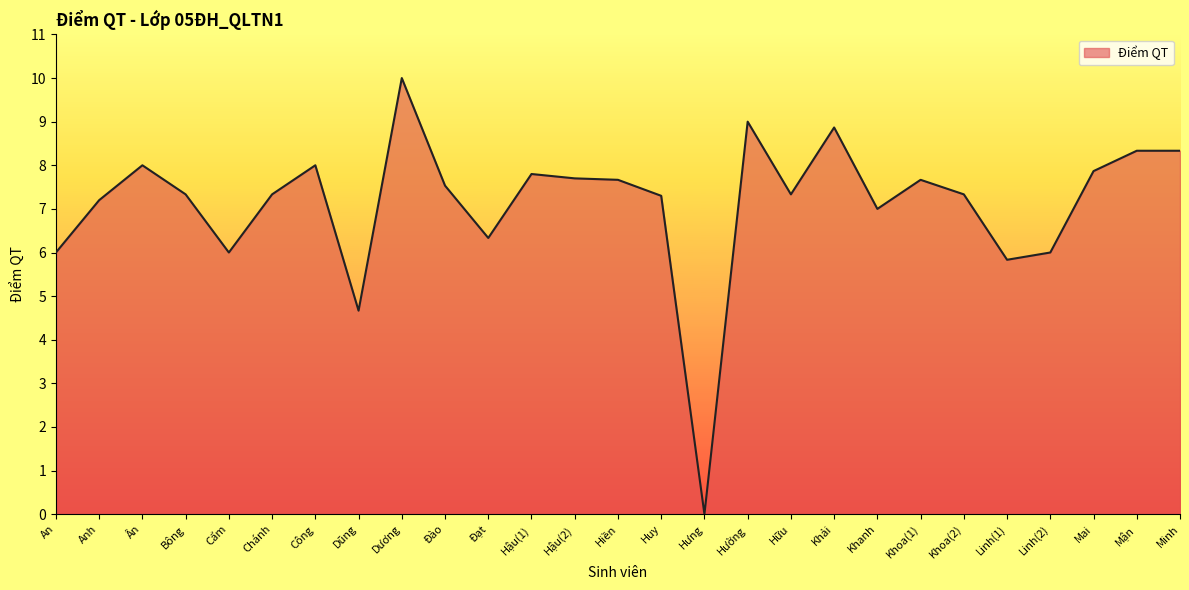

At which category does the data reach its first local valley?

Cẩm